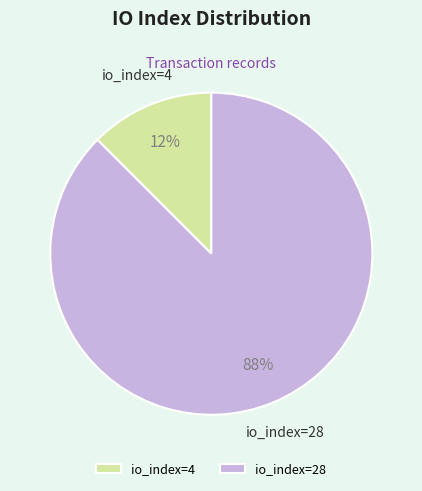

The io_index=28 slice represents 97% of the pie. True or false?

False